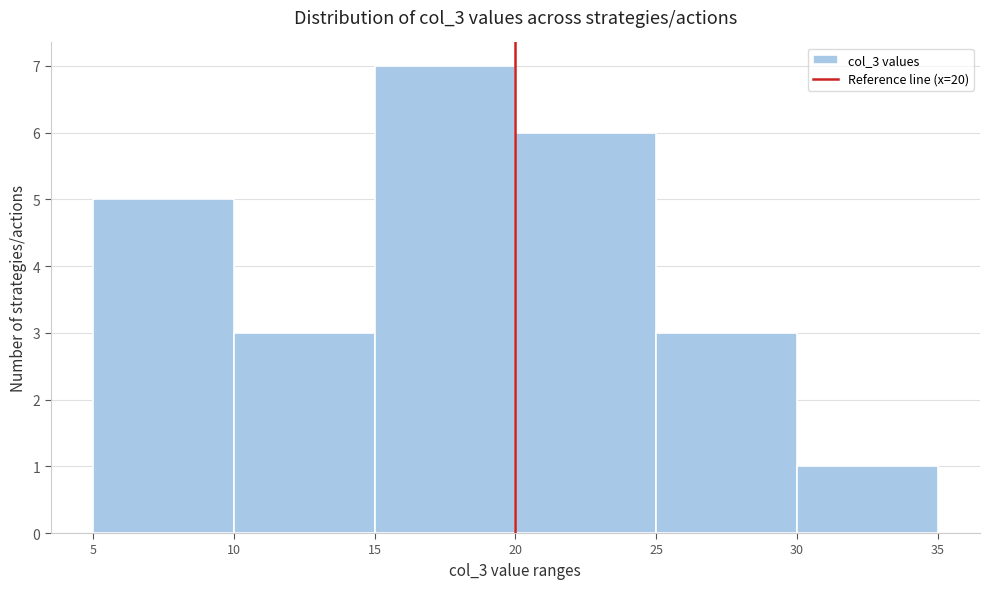

Over which range of the x-axis is the bar tallest?

15 to 20